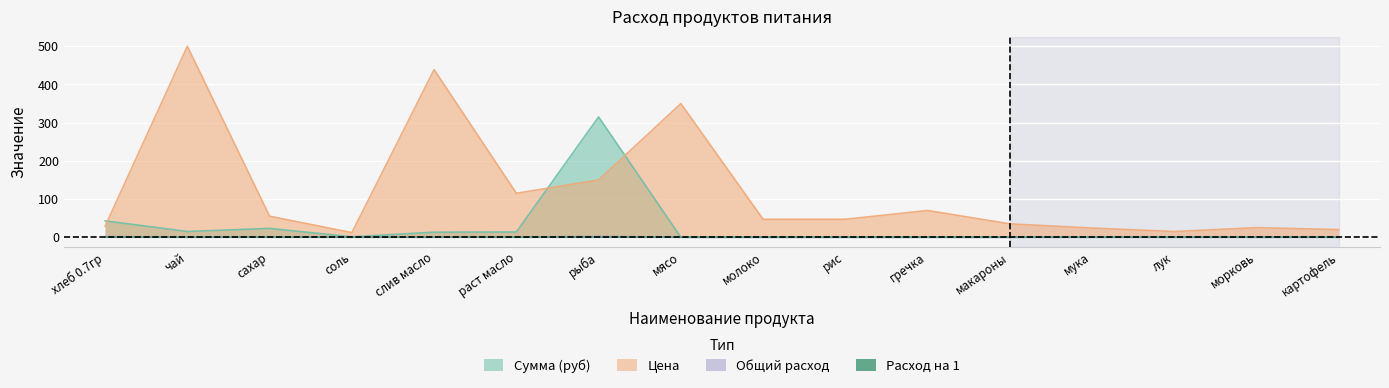

The Общий расход series shows 1.3 at лук. True or false?

False